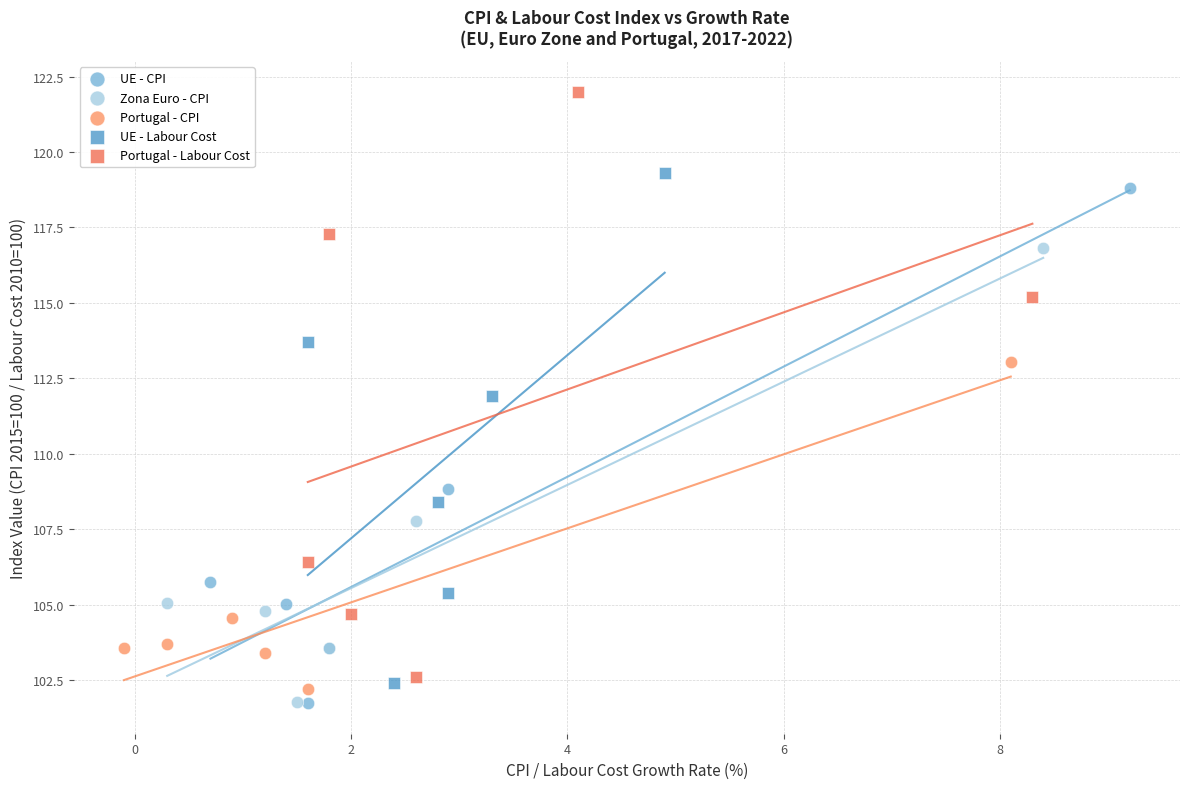

Which series contains the highest Y value?

Portugal - Labour Cost